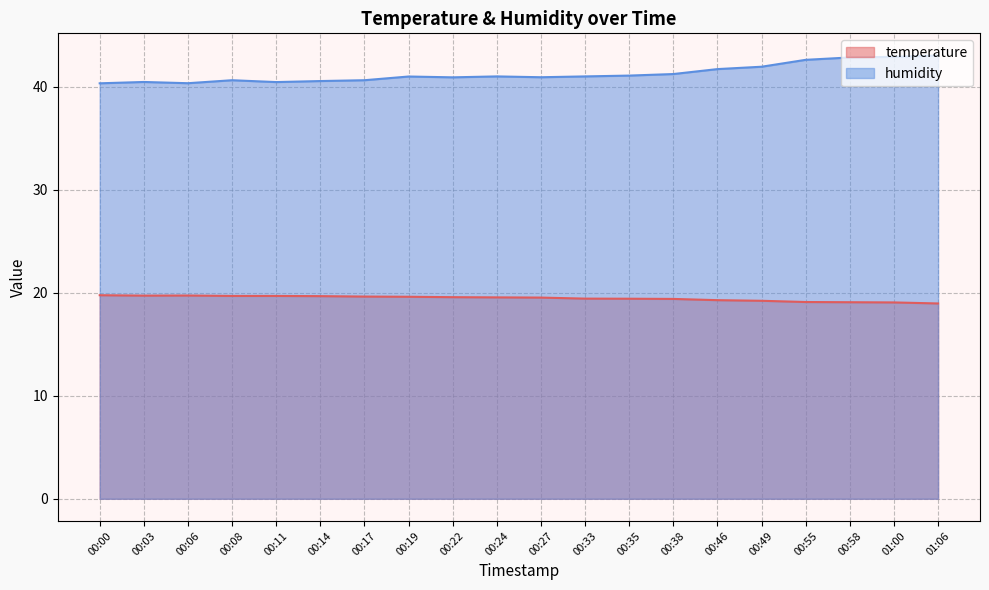

List the series in order of their peak value, highest first.

humidity, temperature